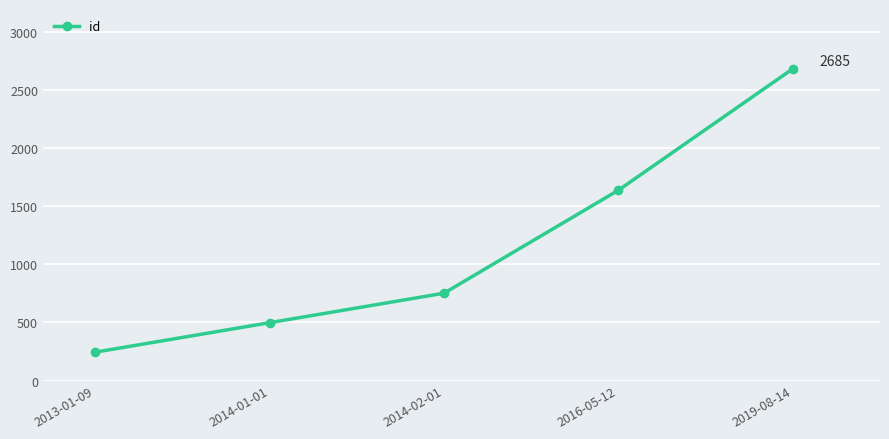

What position from the left is 2014-01-01?

2